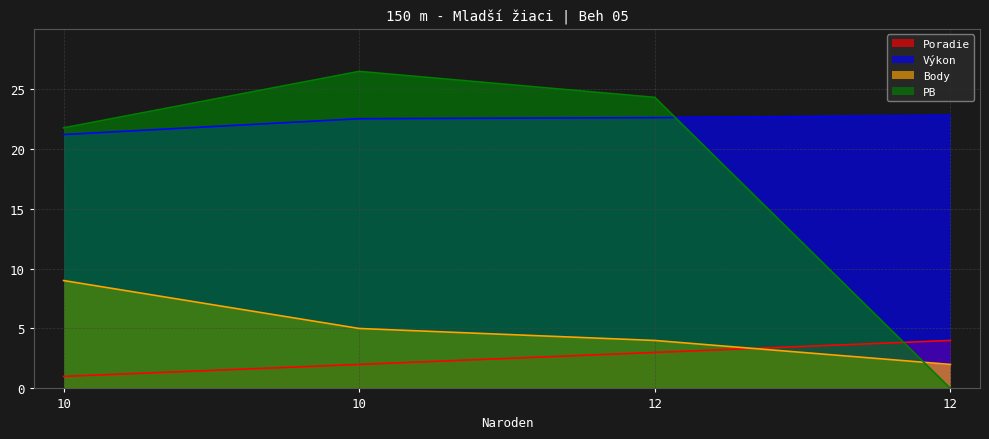

What are all the series names shown in the legend?

Poradie, Výkon, Body, PB